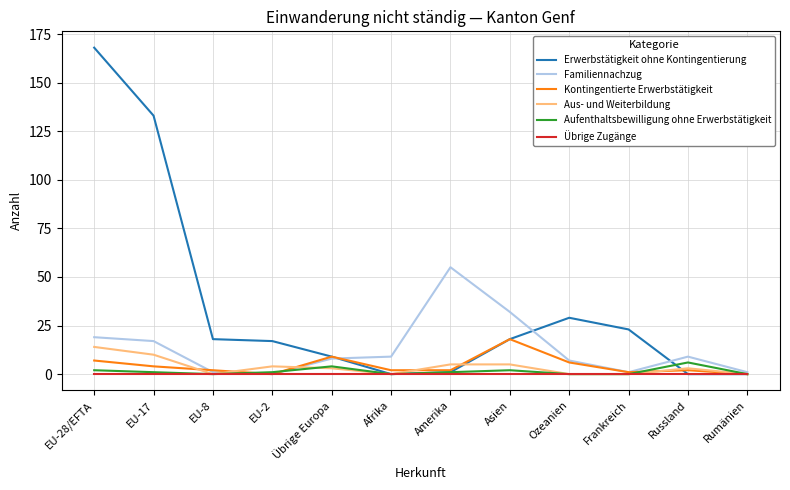

True or false: Kontingentierte Erwerbstätigkeit has more than 0 interior local peaks.

True